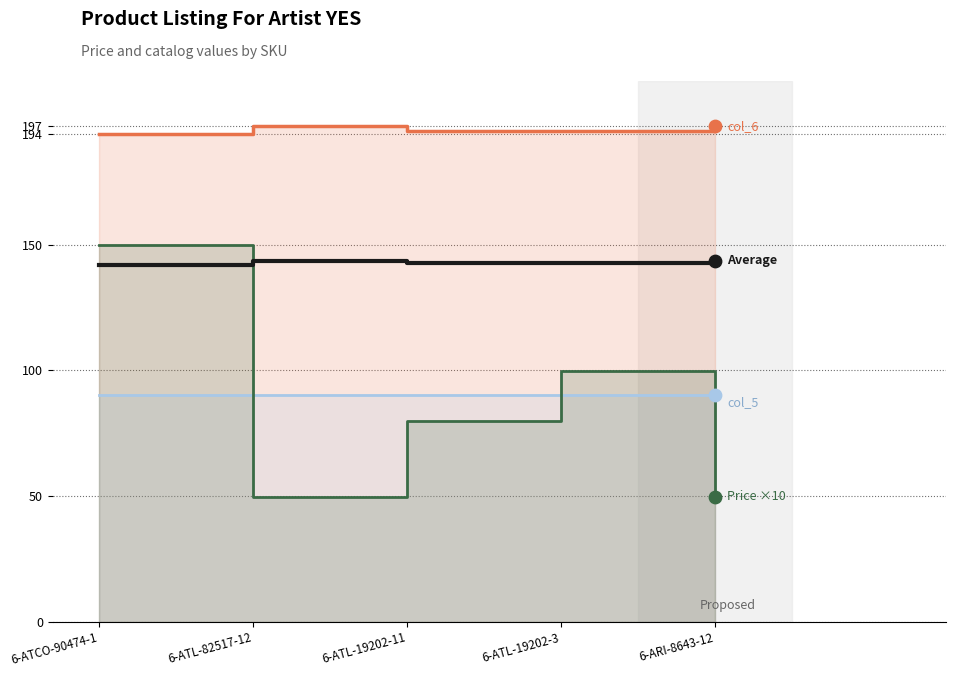

Between 6-ATL-19202-3 and 6-ATL-19202-11, which is larger?

6-ATL-19202-3